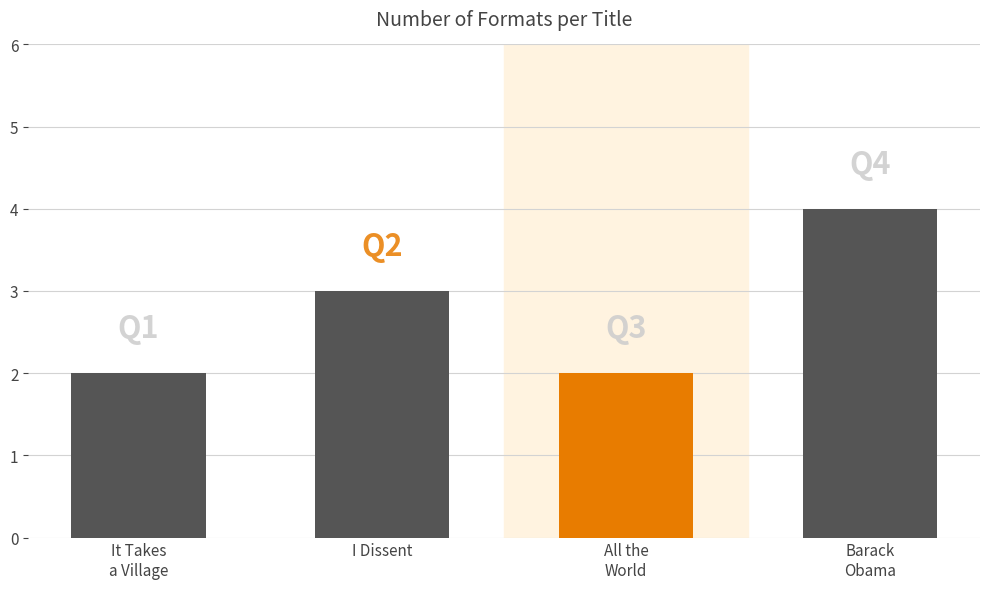

How many values are below 3?

2